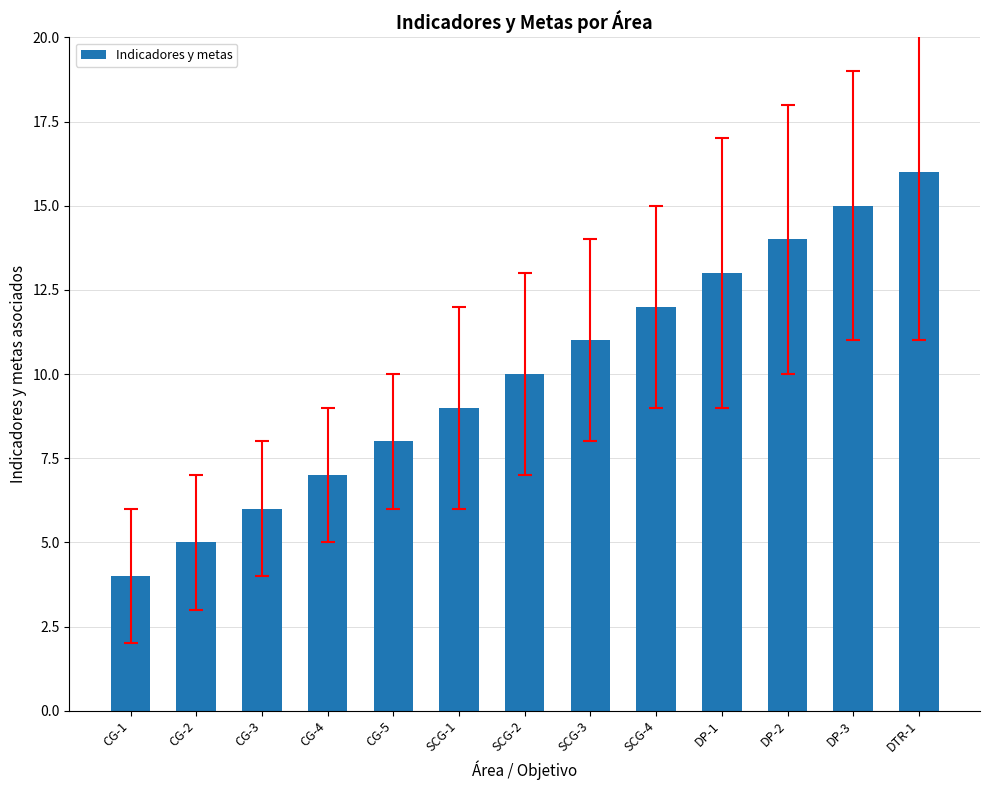

Where is the data nearest to the value 10?

SCG-2